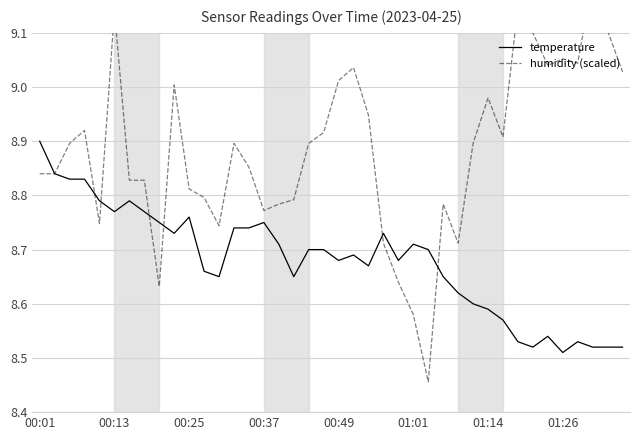

What is the maximum value for temperature?

8.9